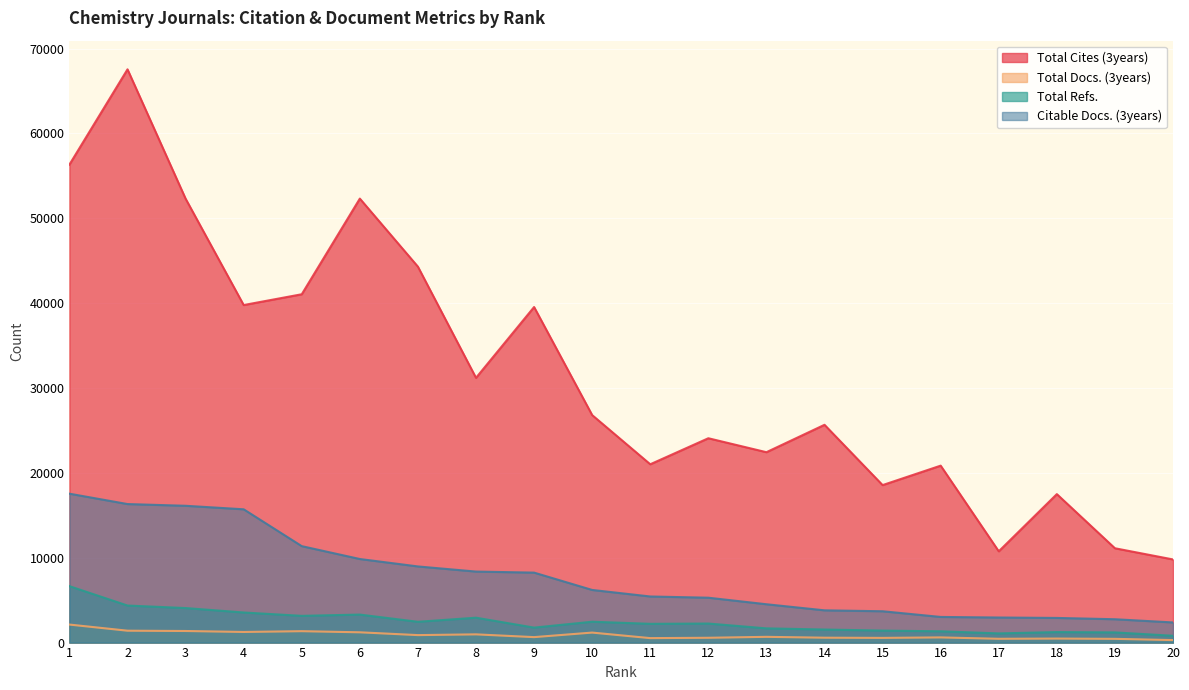

Which category has the lowest value in the Total Docs. (3years) series?

20